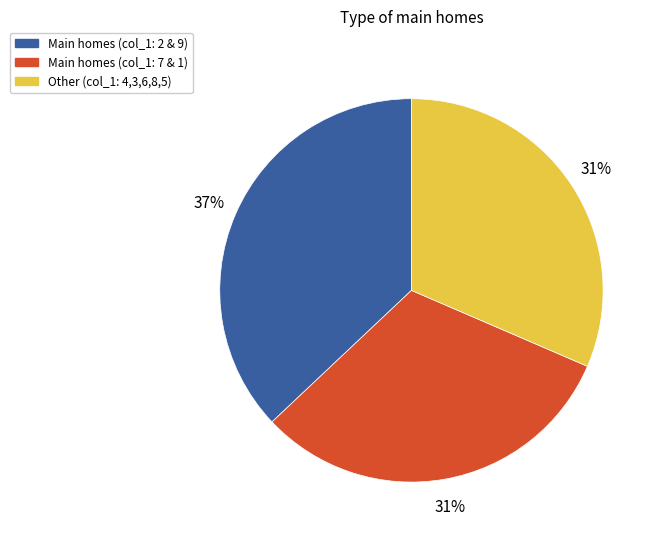

To the nearest percent, what is the average slice percentage?

33%